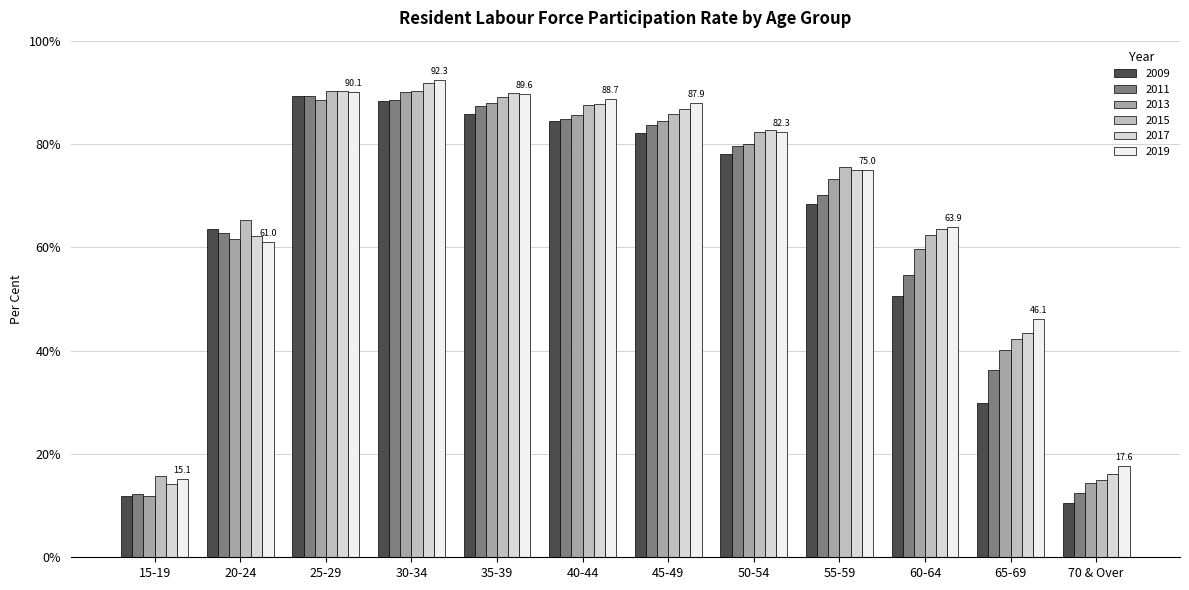

What is the maximum value shown in the chart?

92.3